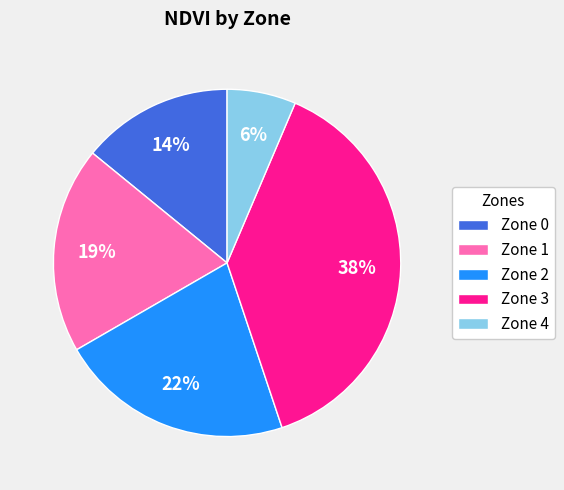

To the nearest percent, what portion does Zone 3 represent?

38%